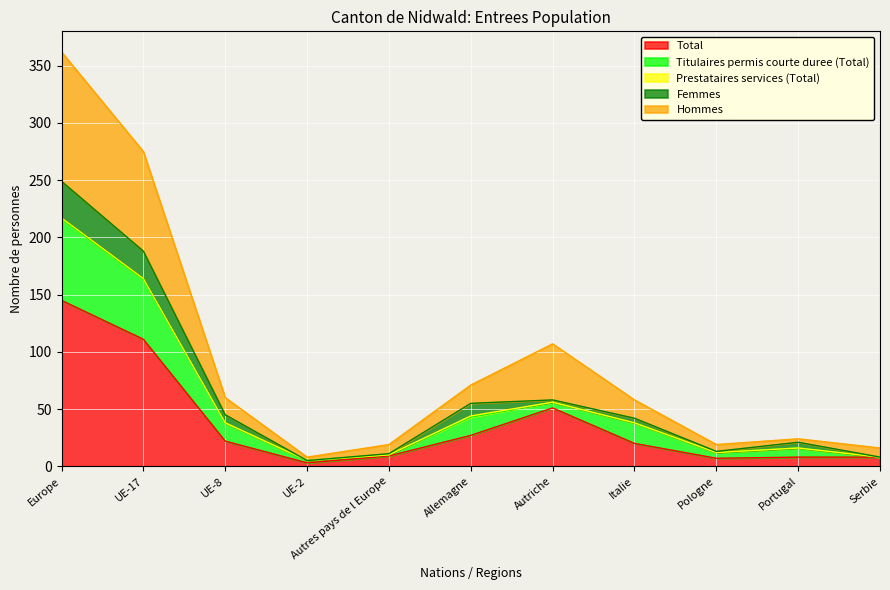

Which category has the highest value in the Total series?

Europe